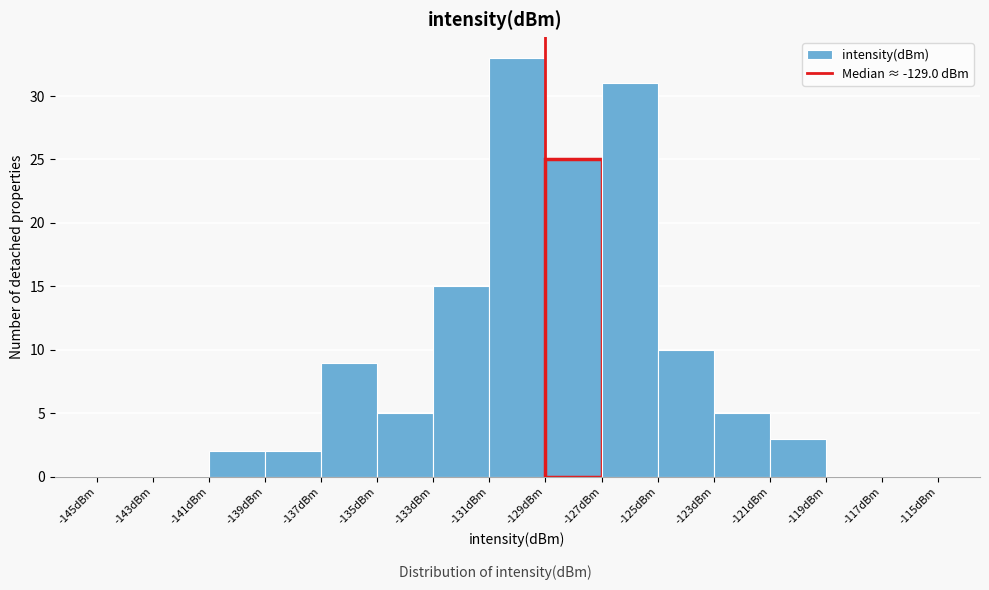

Reading left to right, list every bar in this chart as the range it spans on the x-axis followed by its height. The values are not printed on the chart, so give them approximately, as read against the axis.

-145 to -143: 0
-143 to -141: 0
-141 to -139: 2
-139 to -137: 2
-137 to -135: 9
-135 to -133: 5
-133 to -131: 15
-131 to -129: 33
-129 to -127: 25
-127 to -125: 31
-125 to -123: 10
-123 to -121: 5
-121 to -119: 3
-119 to -117: 0
-117 to -115: 0